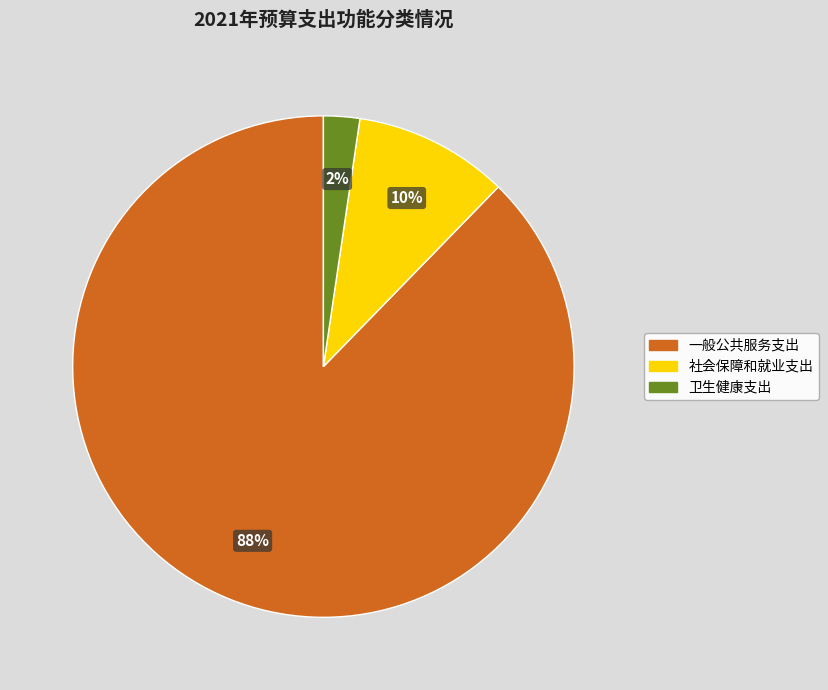

The 一般公共服务支出 slice represents 80% of the pie. True or false?

False